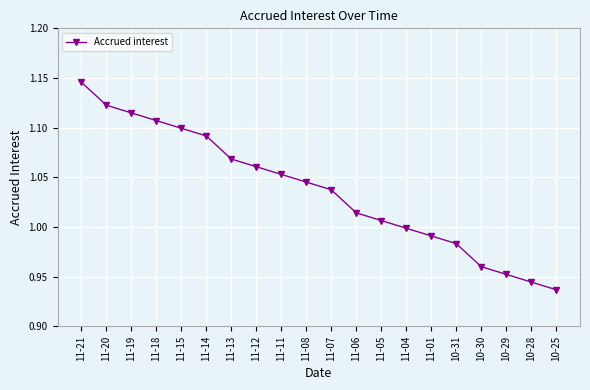

True or false: the data shows 1.5 at 11-14.

False